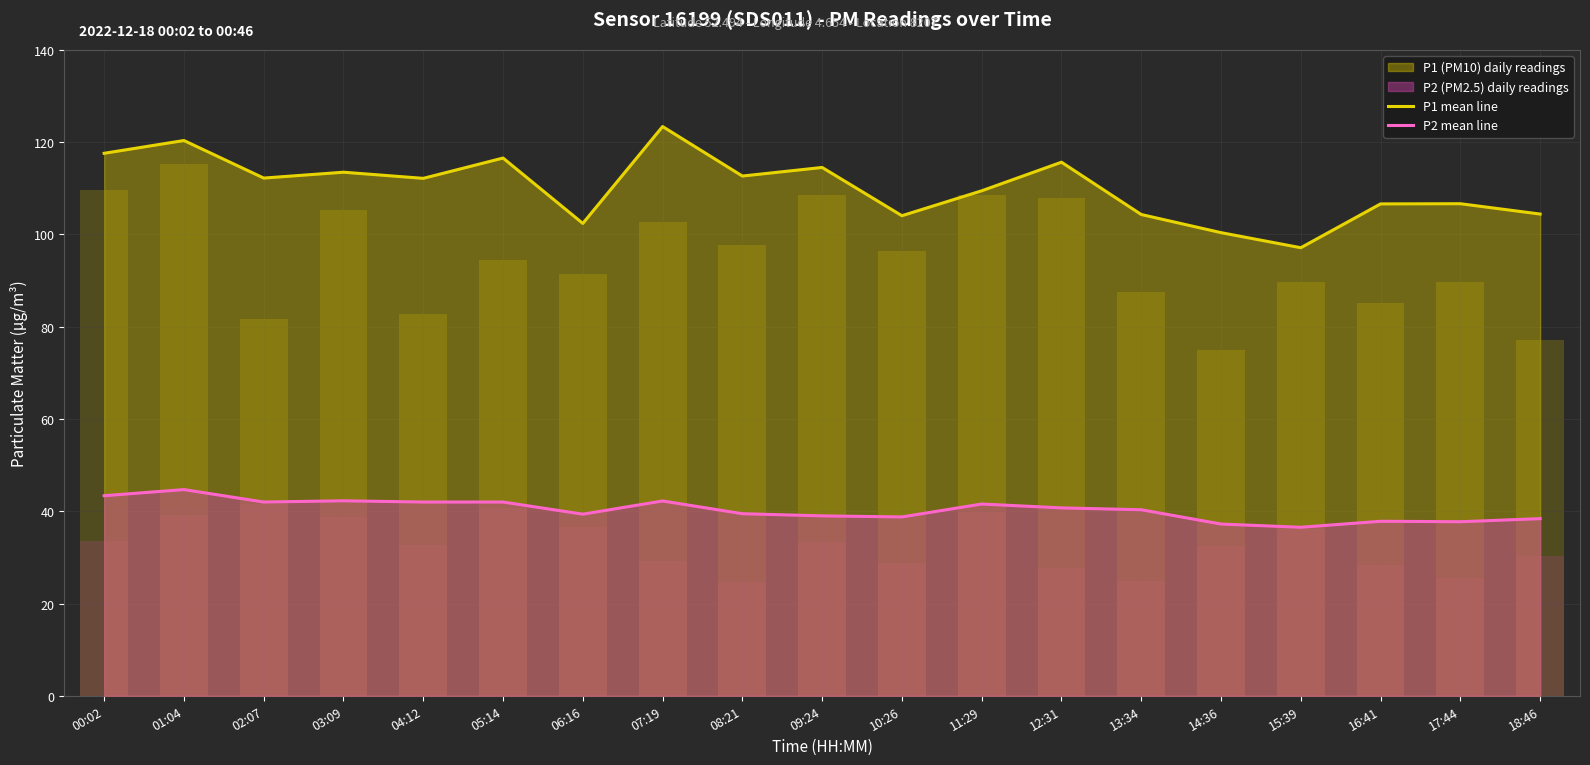

The value of P1 mean line at 08:21 is 112.7. True or false?

True